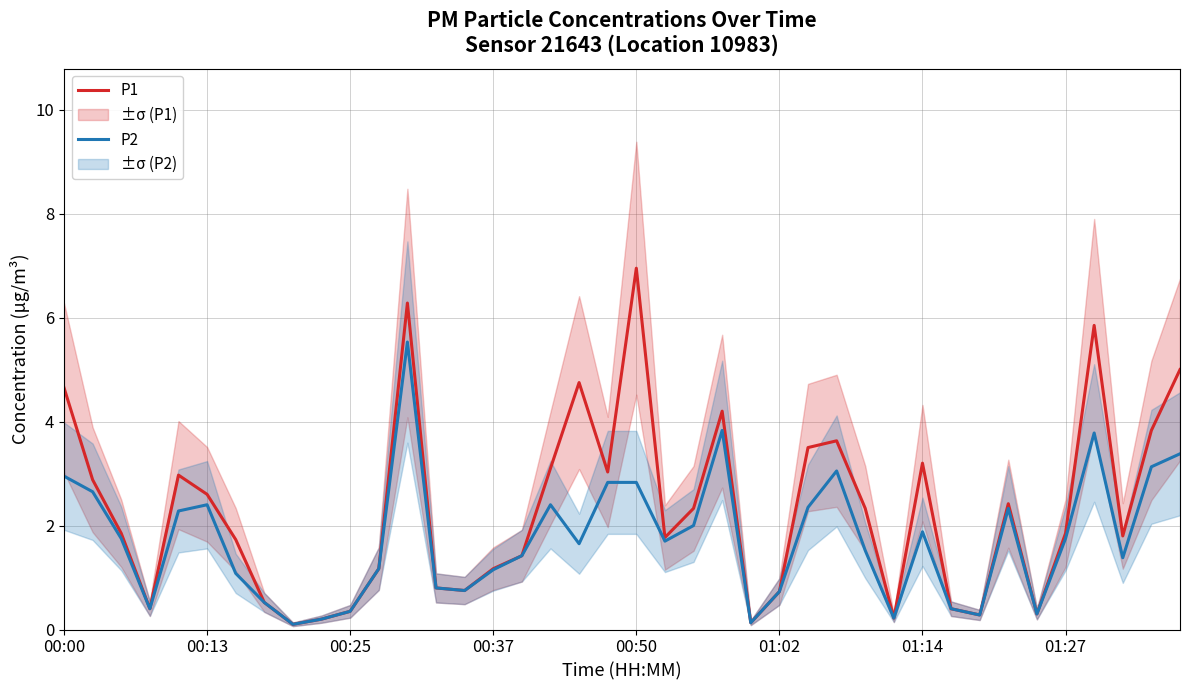

How many lines are shown in the chart?

2